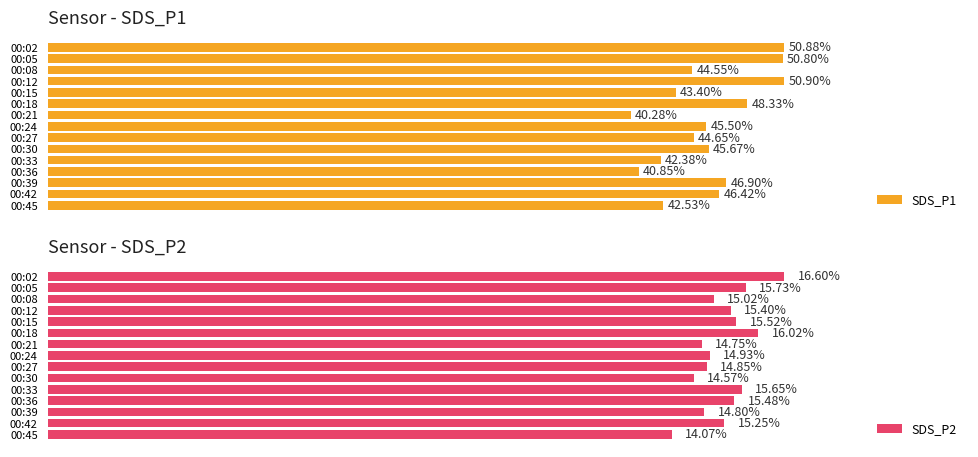

List the labels in order of SDS_P1 value, largest first.

00:12, 00:02, 00:05, 00:18, 00:39, 00:42, 00:30, 00:24, 00:27, 00:08, 00:15, 00:45, 00:33, 00:36, 00:21